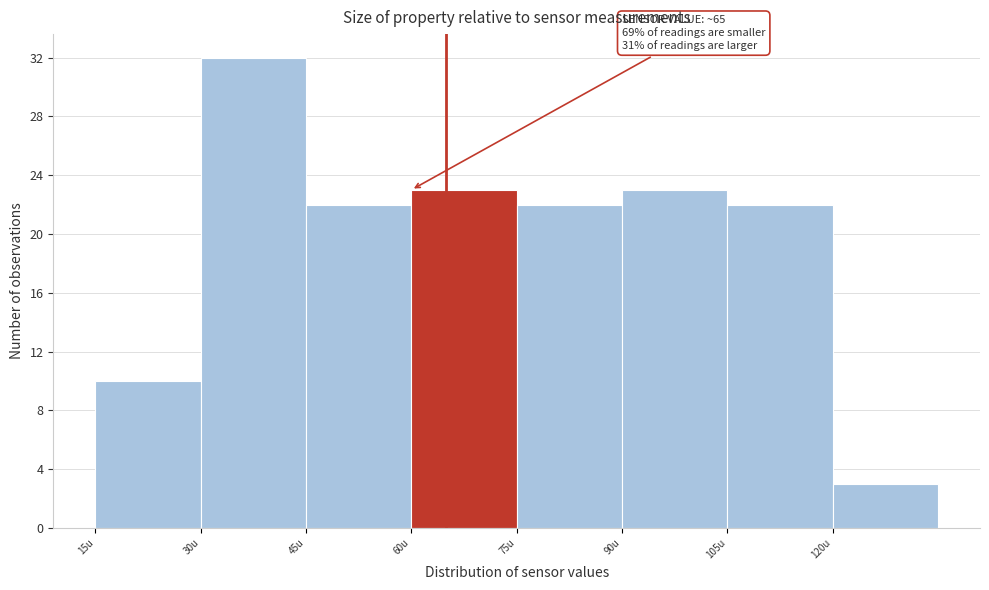

Over which range of the x-axis is the bar tallest?

30 to 45